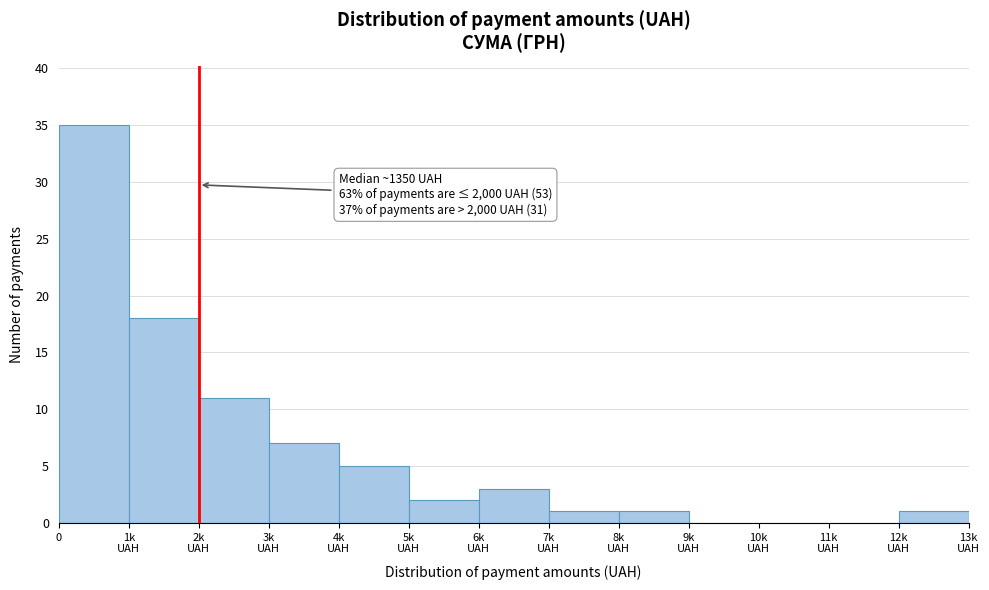

What is the greatest value displayed?

35